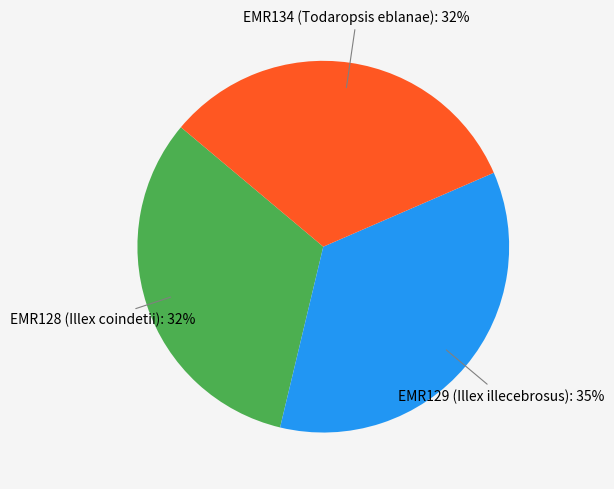

True or false: EMR128 (Illex coindetii) accounts for 32% of the total.

True